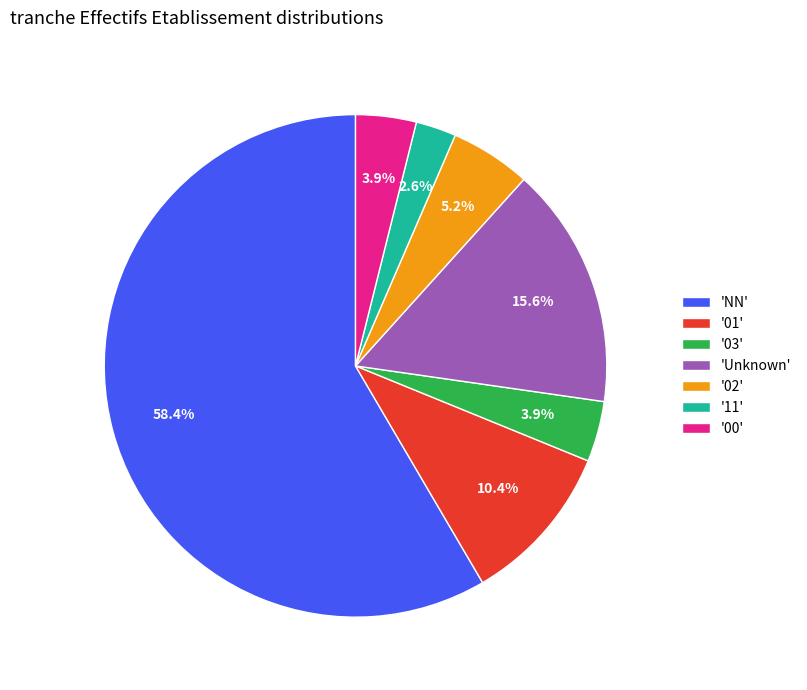

How much of the chart is everything except '00'?

96.1%